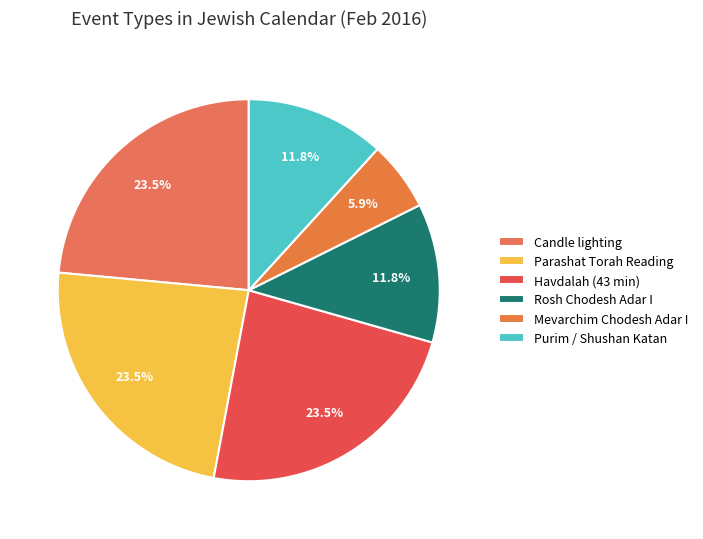

How many segments does this pie chart have?

6